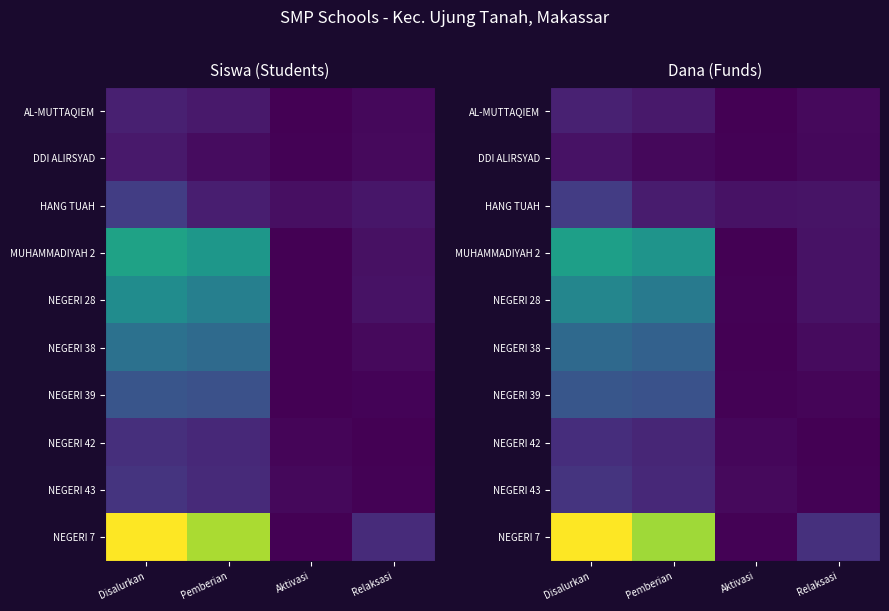

What is the total value across all series at Pemberian?

2.7